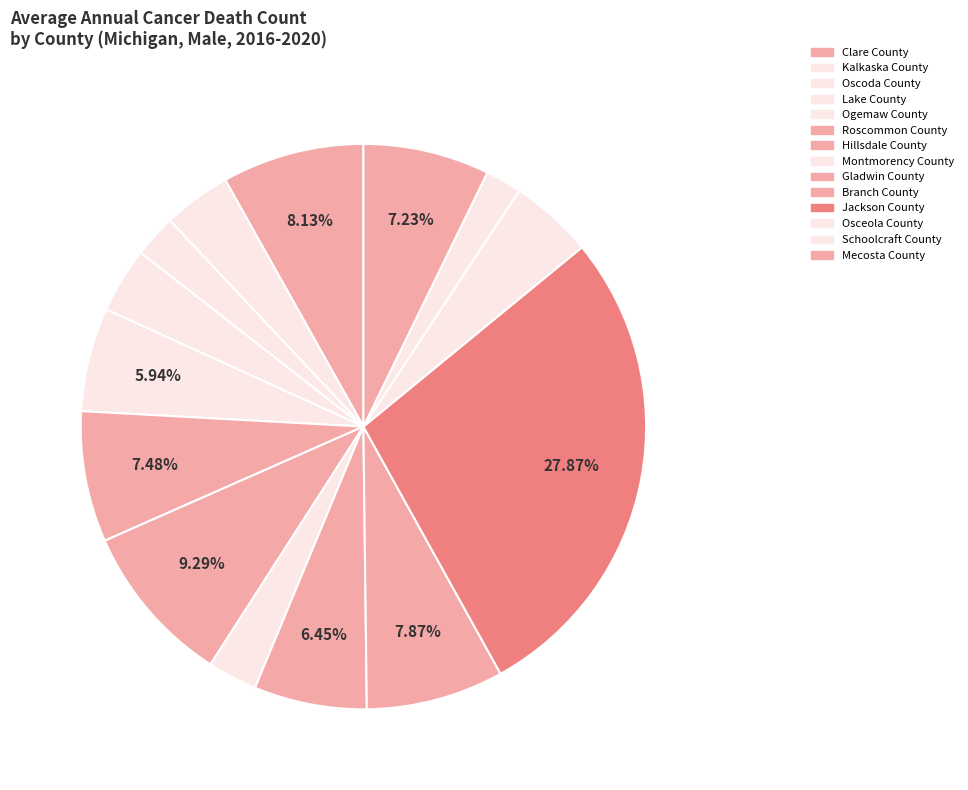

Which slice is the largest?

Jackson County